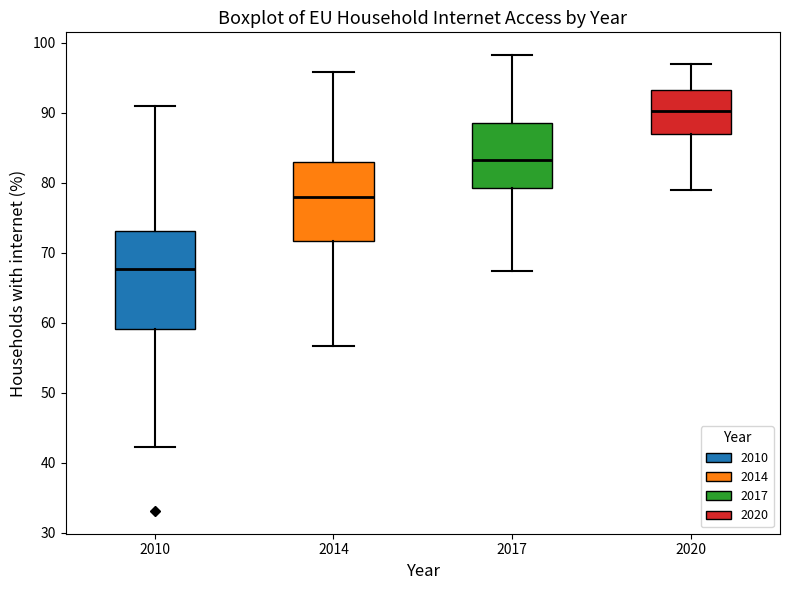

Reading left to right, read every box against the y-axis: the position of its median line, the range the box covers, and the ends of its whiskers. The values are not printed on the chart, so give them approximately, as read against the axis.

2010: median 68, box 59 to 73, whiskers 42 to 91
2014: median 78, box 72 to 83, whiskers 57 to 96
2017: median 83, box 79 to 88, whiskers 67 to 98
2020: median 90, box 87 to 93, whiskers 79 to 97